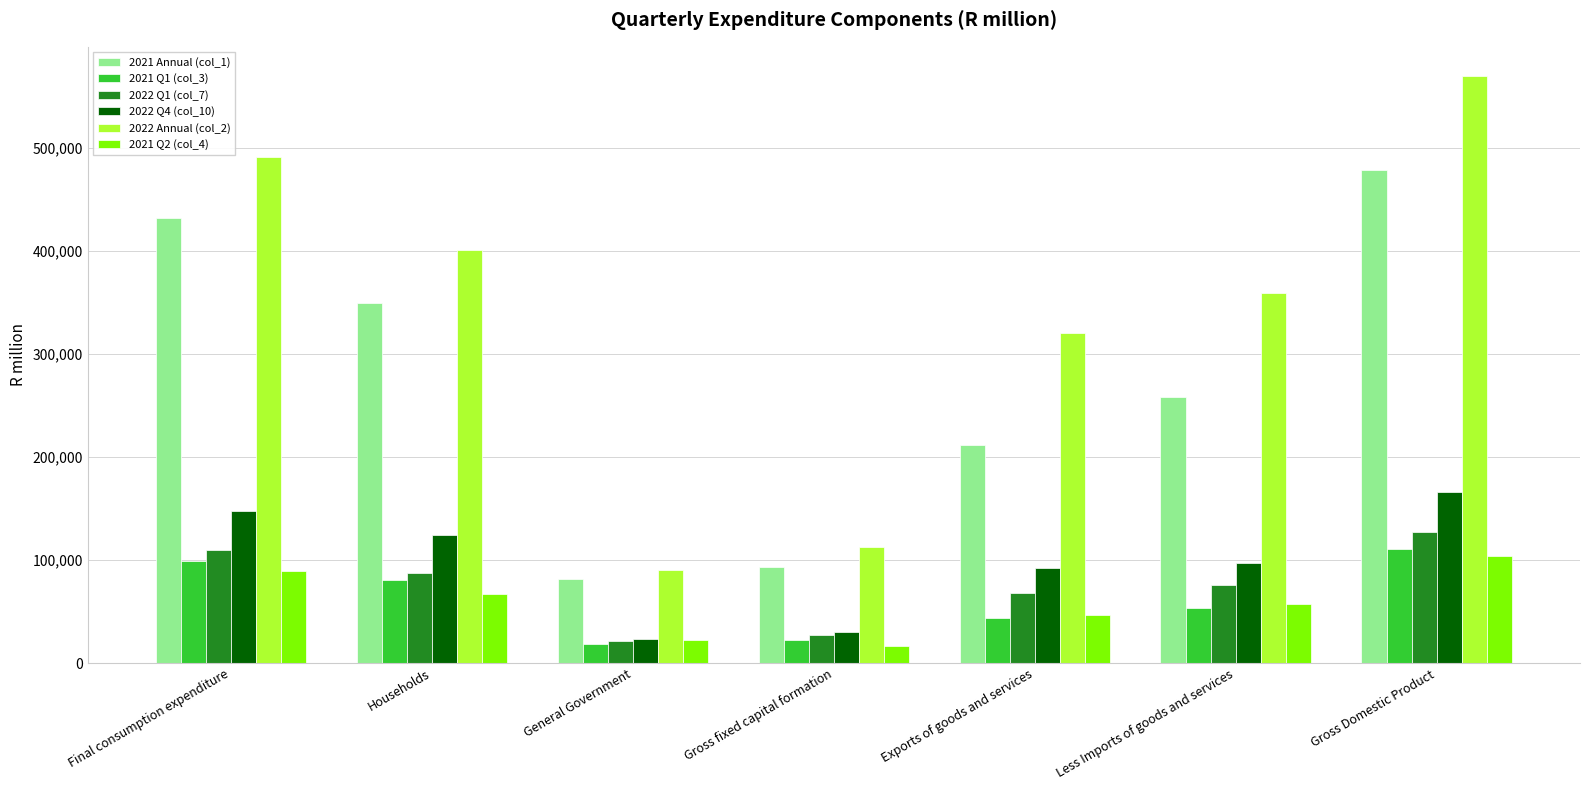

What value does the 2021 Q1 (col_3) series have at General Government?

19078